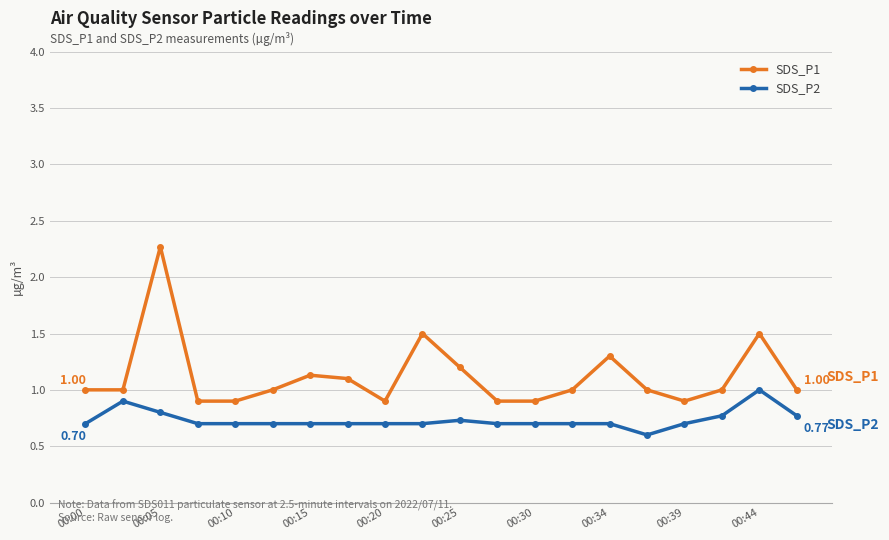

What is the difference between the maximum and second lowest values in the SDS_P2 series?

0.3